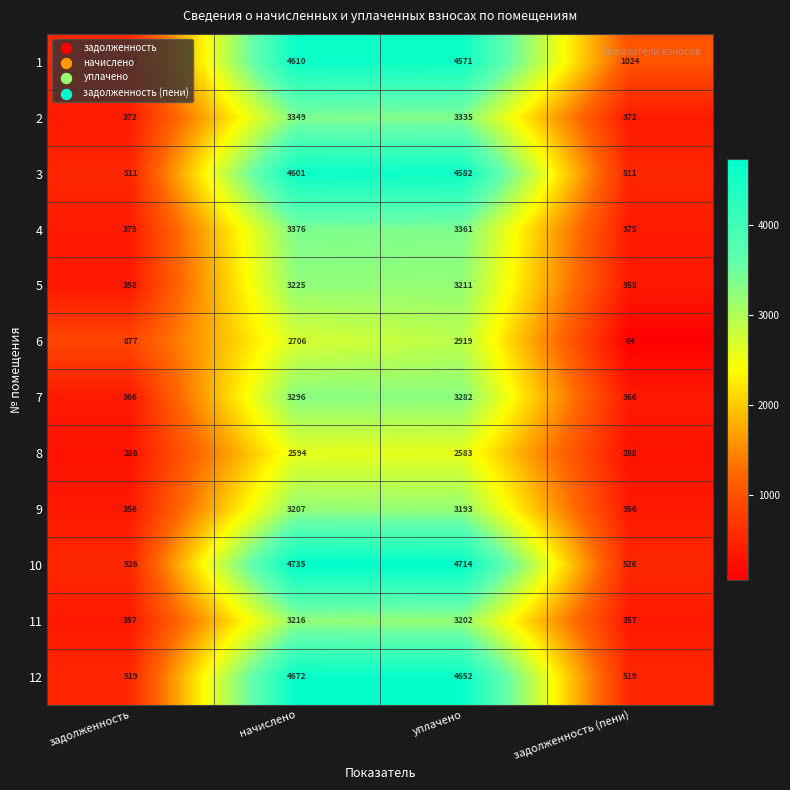

How many values in the 6 series are below 2706?

2